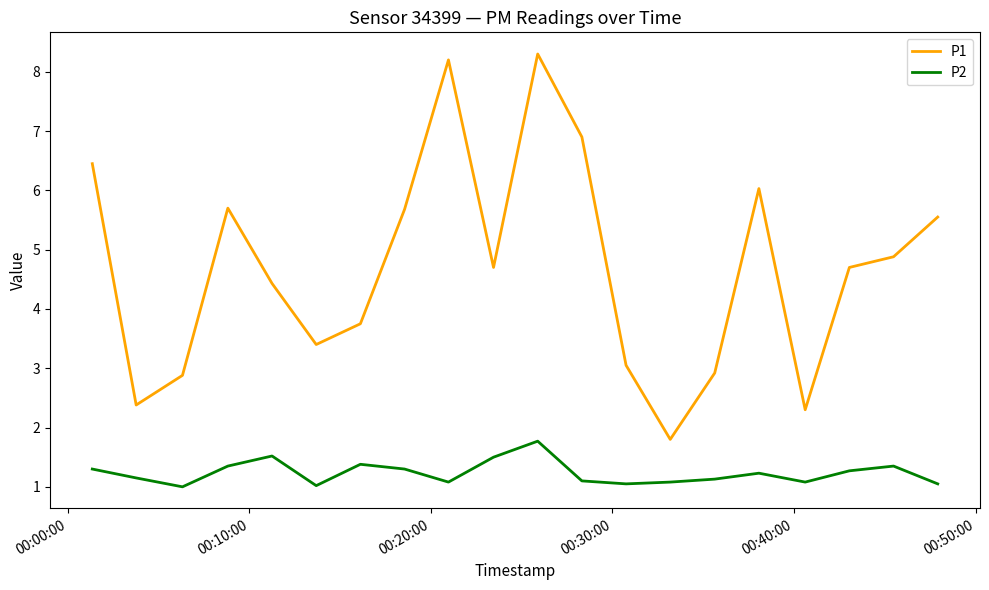

List the series in order of their overall mean, highest first.

P1, P2